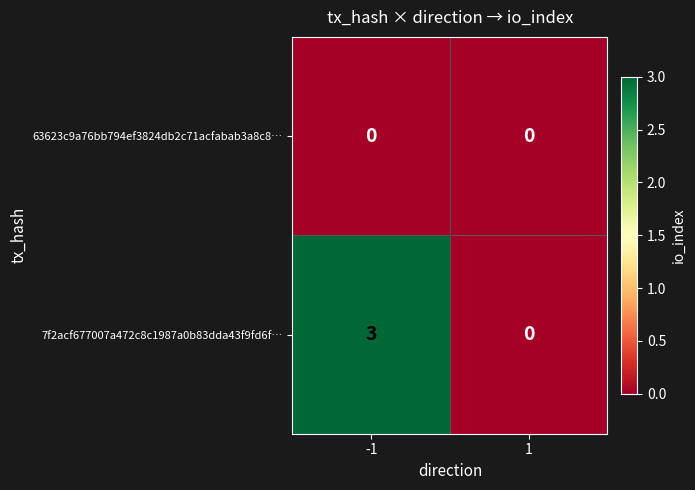

Which series has the widest spread of values?

7f2acf677007a472c8c1987a0b83dda43f9fd6f…